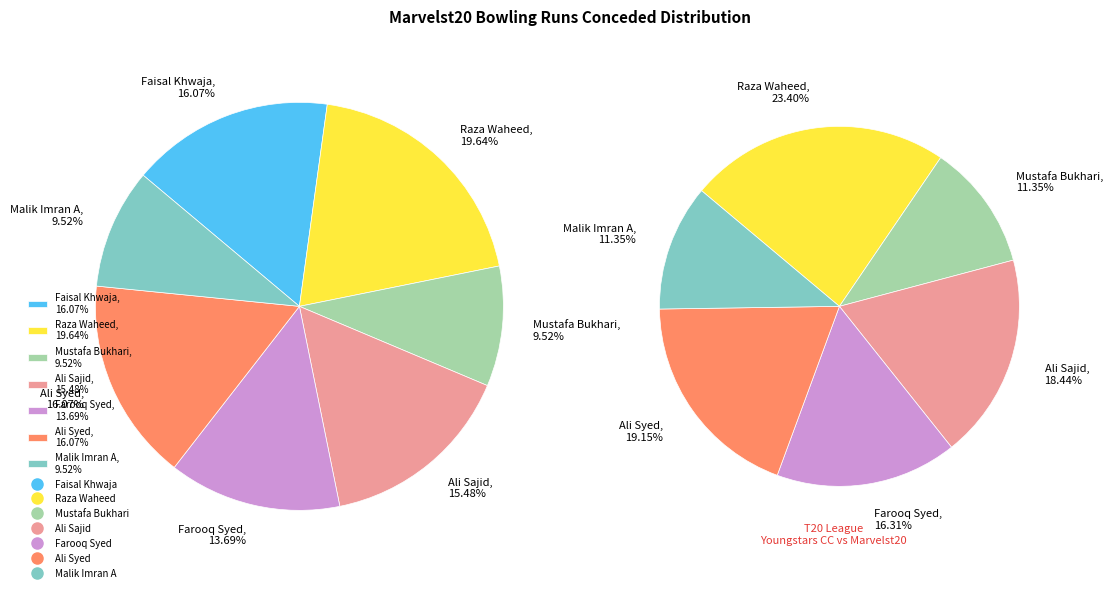

How many segments does this pie chart have?

7